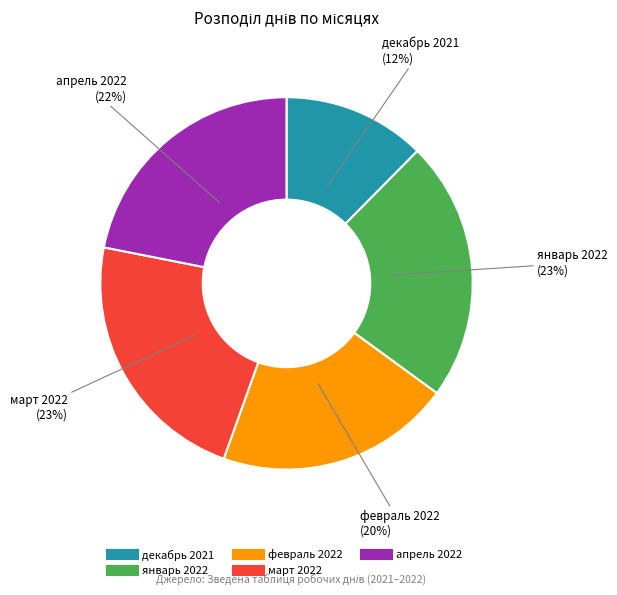

To the nearest percent, what portion does апрель 2022 represent?

22%